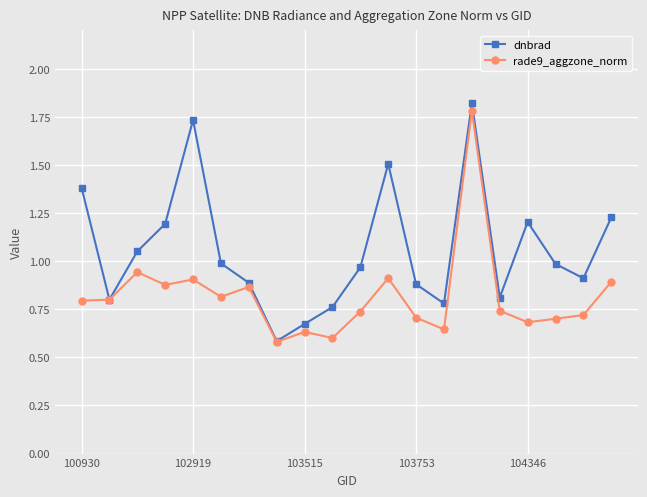

What is the value of the dnbrad point at the 12th from the left?

1.5